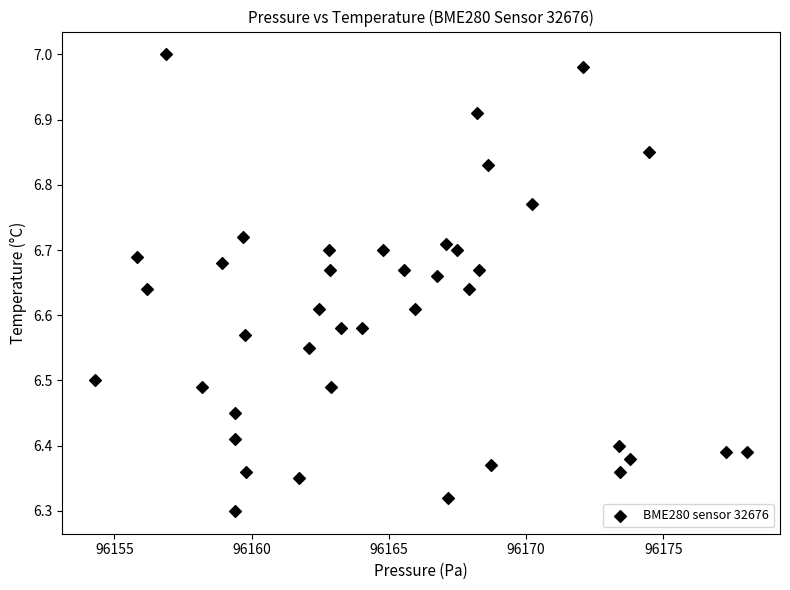

What is the range of Y values (max minus min)?

0.7